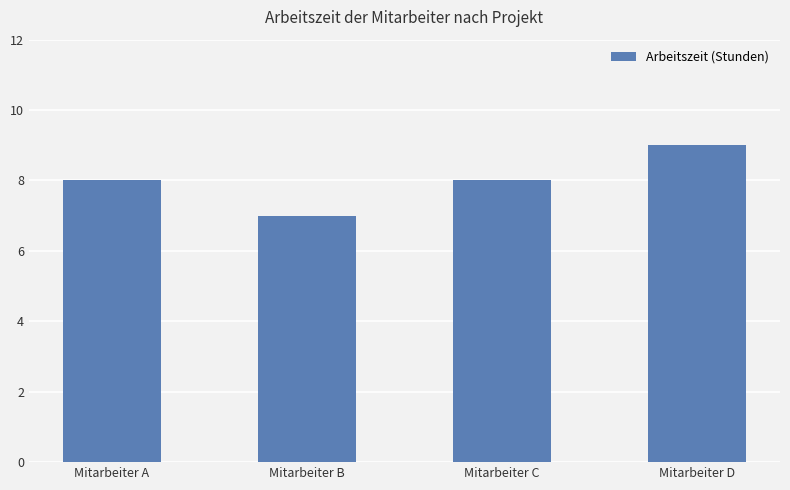

Count the number of data series in this chart.

1